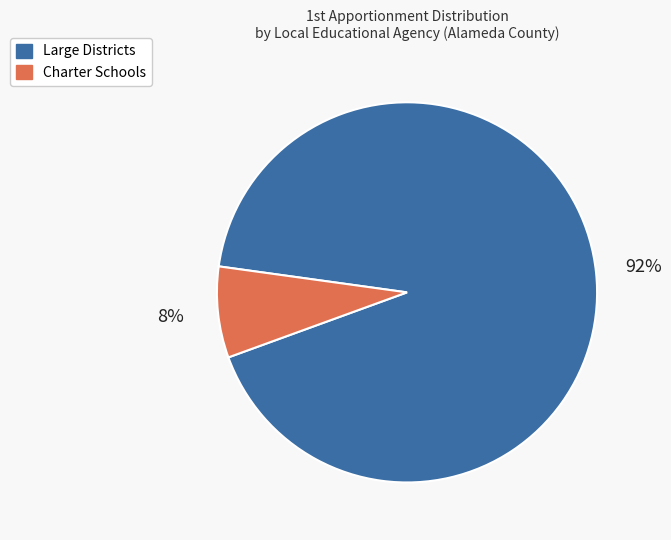

Count the number of slices in the pie.

2